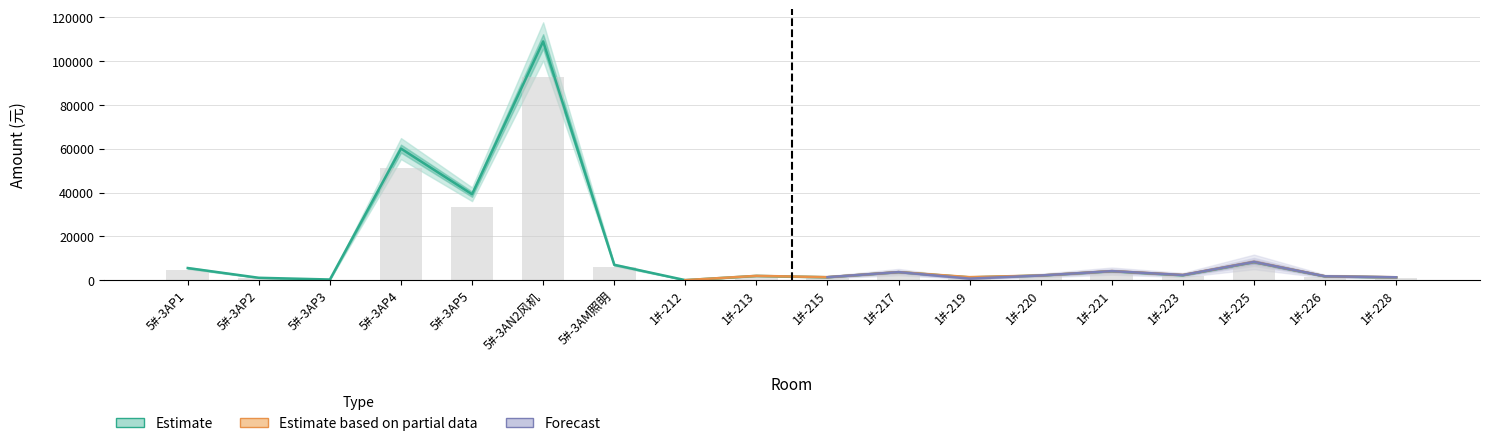

At which label does 合计 reach its peak?

5#-3AN2风机